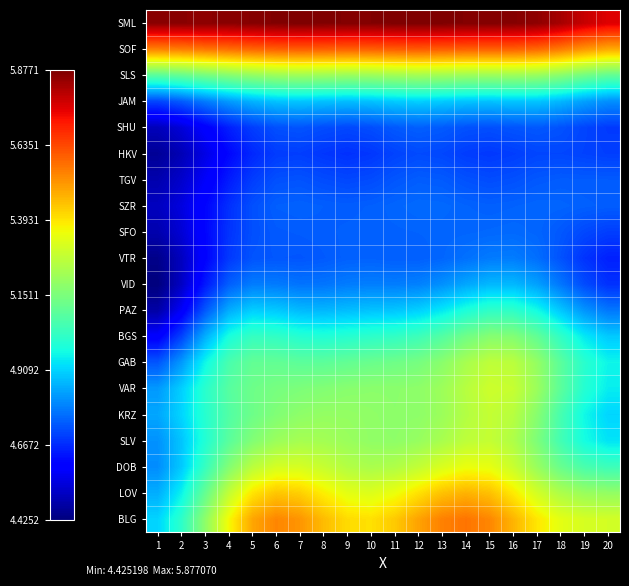

Rank the series at 15 from lowest to highest value.

HKV, TGV, SHU, SZR, SFO, VTR, VID, JAM, PAZ, BGS, SLS, GAB, KRZ, SLV, VAR, DOB, LOV, BLG, SOF, SML